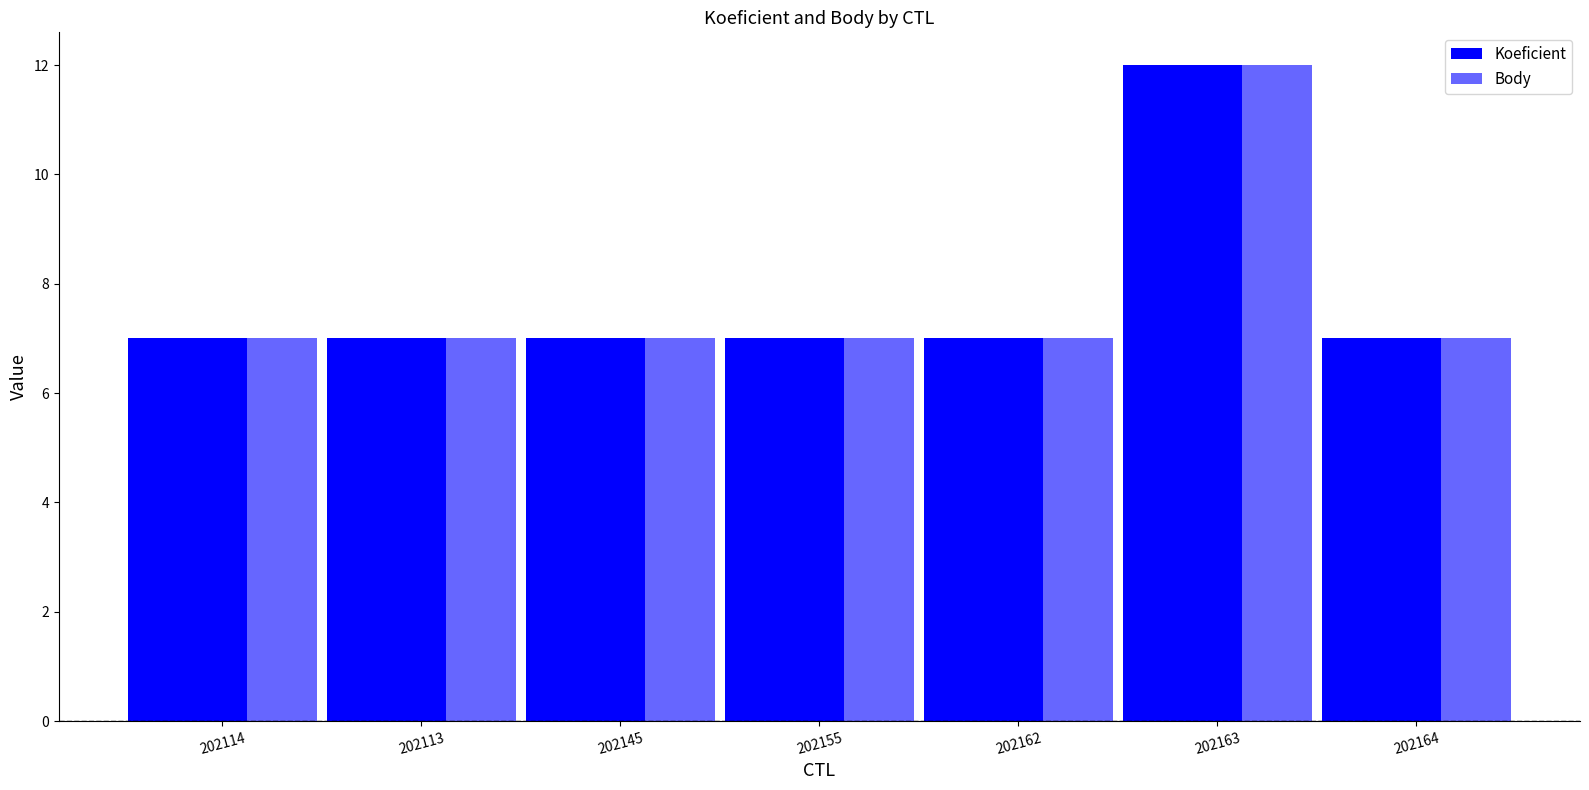

How many groups of bars are there?

7